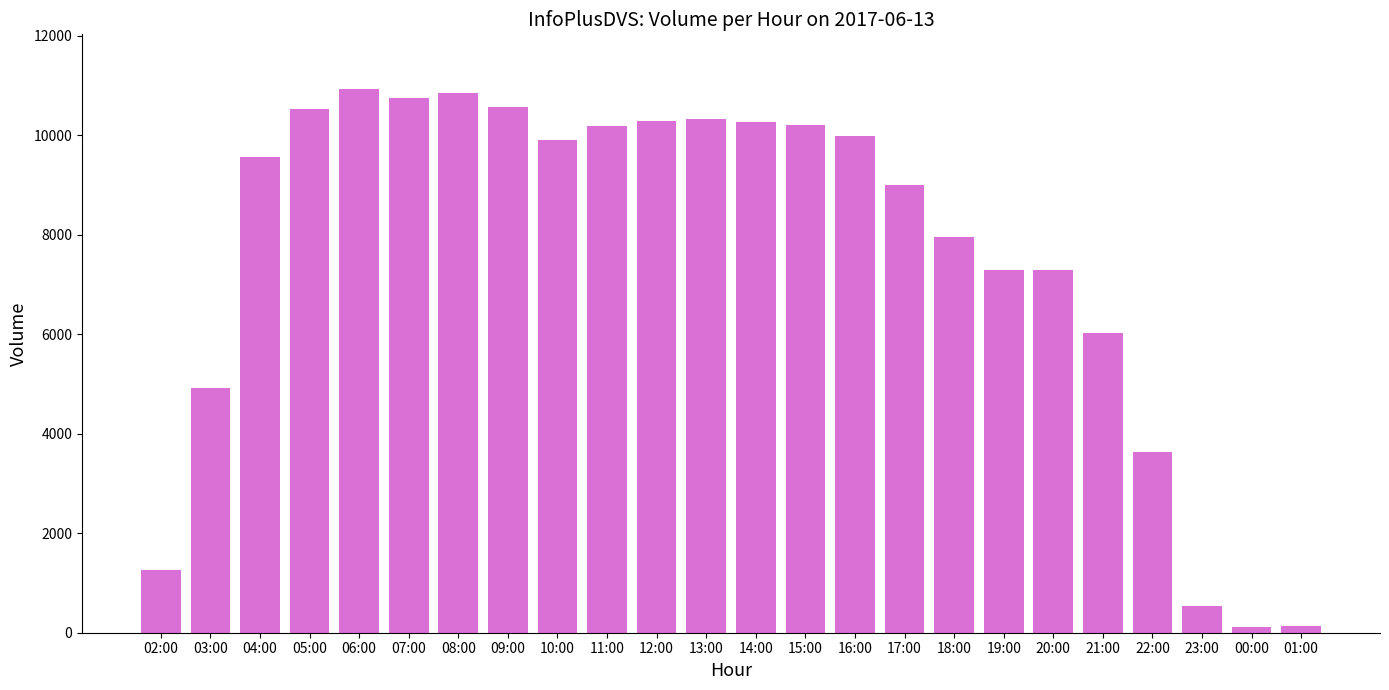

Is it true that the value at 18:00 is 13447?

False